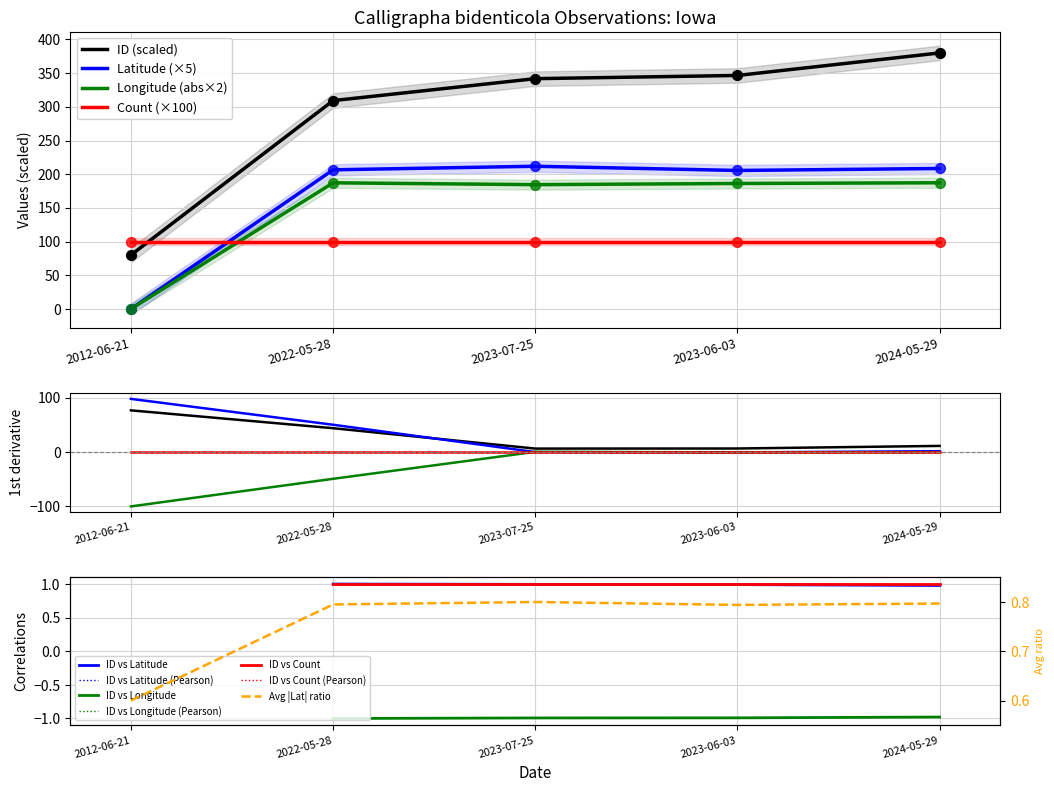

Is the value of ID at 2024-05-29 greater than the value of Longitude at 2024-05-29?

Yes